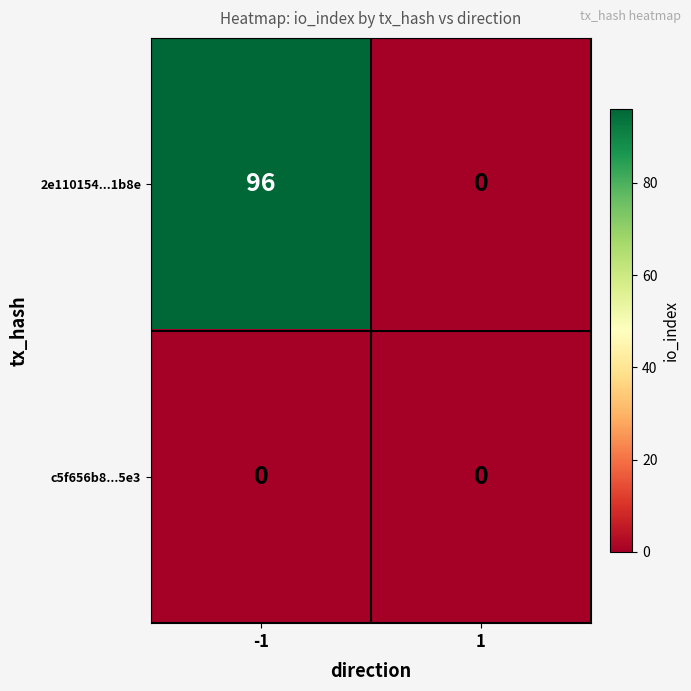

Which series has the largest range (max minus min)?

2e110154...1b8e